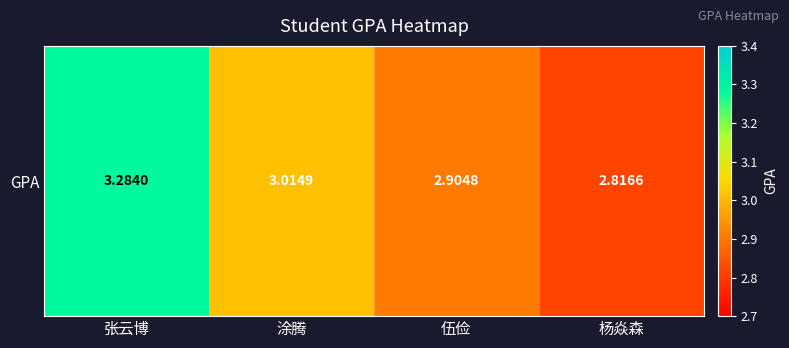

What is the maximum value shown in the chart?

3.3